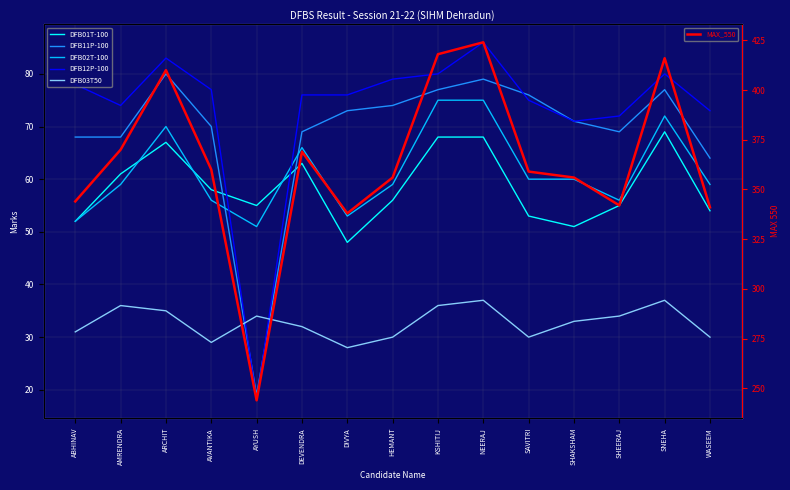

Which series has the largest range (max minus min)?

MAX_550